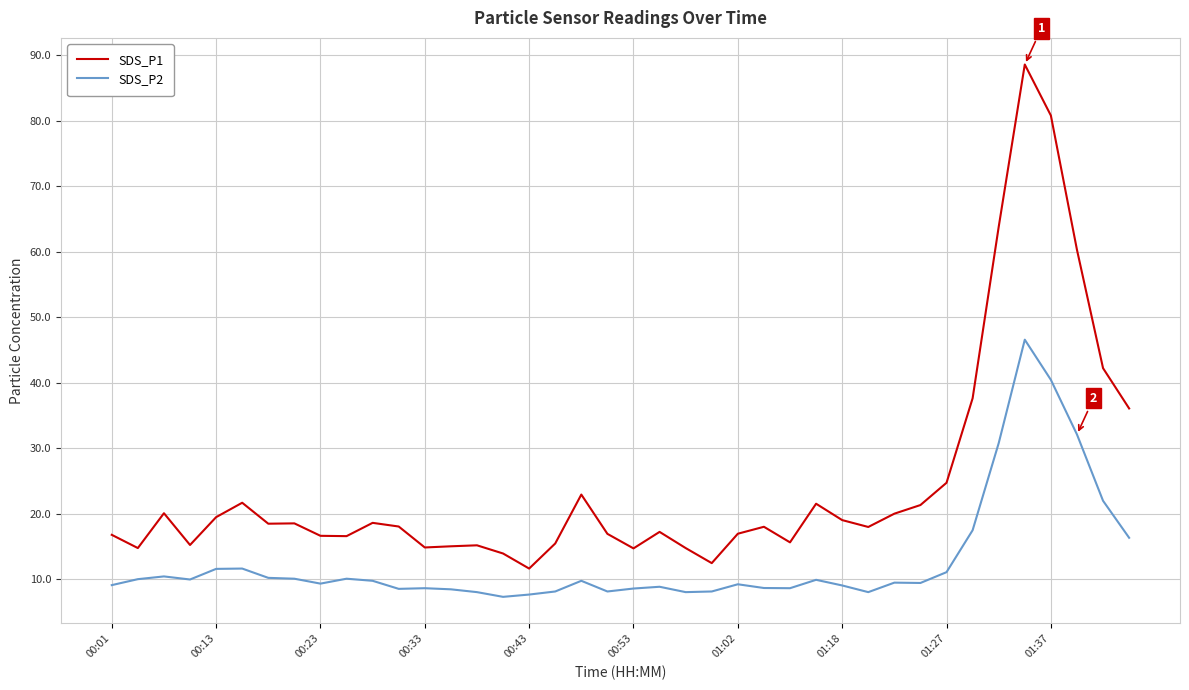

Which series has the largest range (max minus min)?

SDS_P1